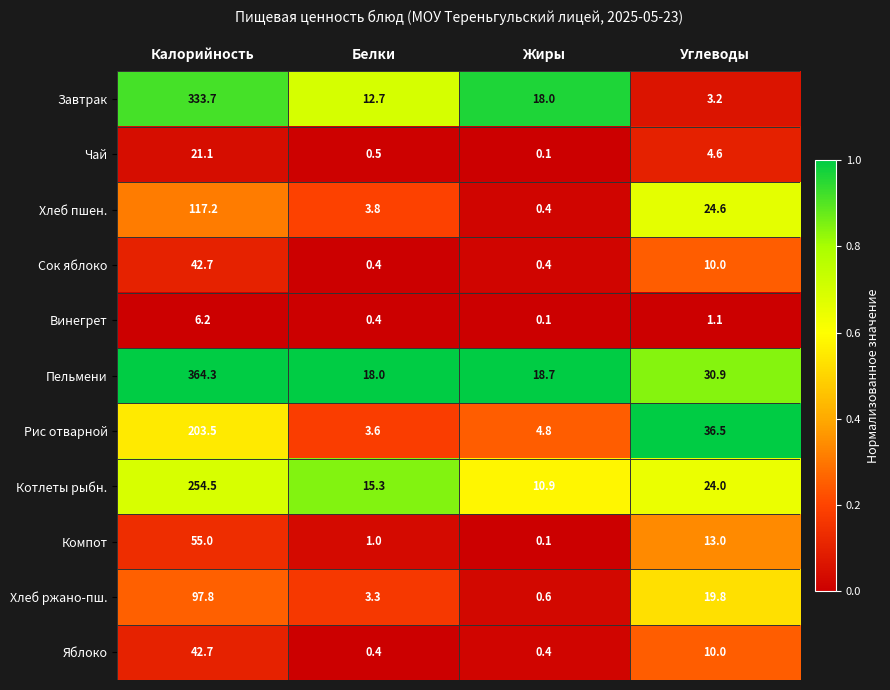

Rank the categories by Компот value from highest to lowest.

Калорийность, Углеводы, Белки, Жиры